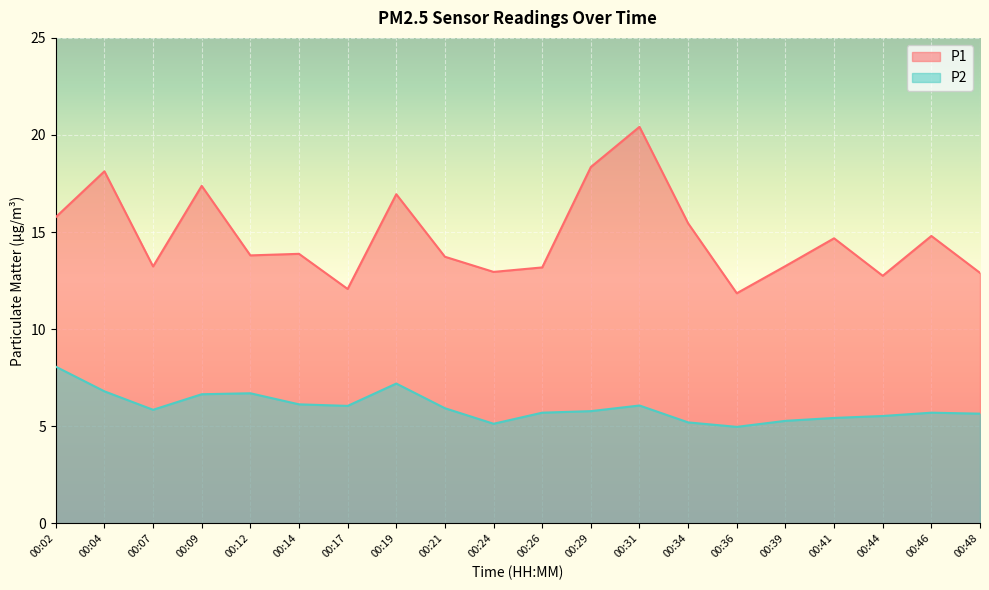

Between 00:26 and 00:31, which is larger?

00:31